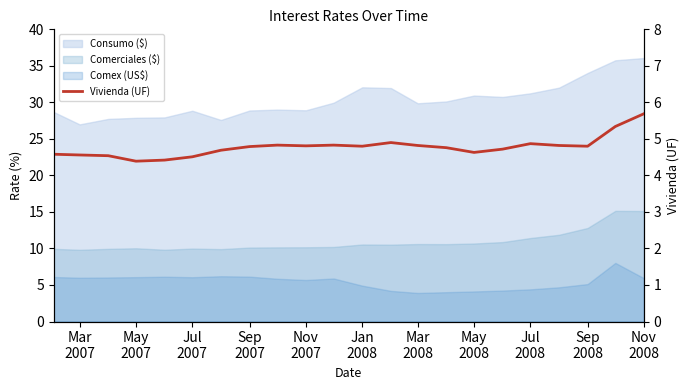

Approximately how many times larger is the value at May 2008 compared to Nov 2008?

0.8